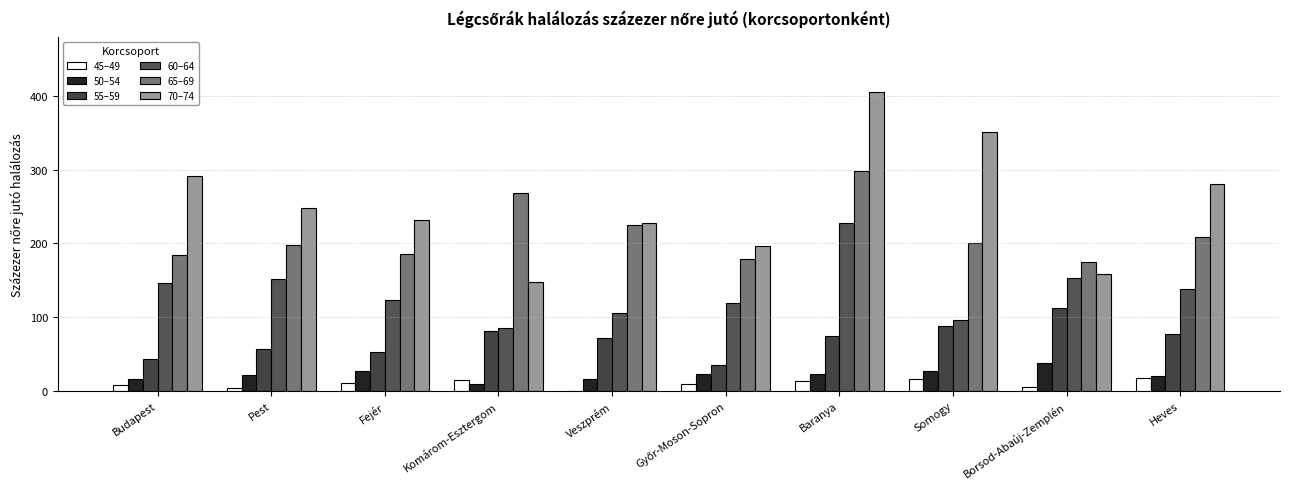

At which label does 45–49 first exceed 10?

Fejér